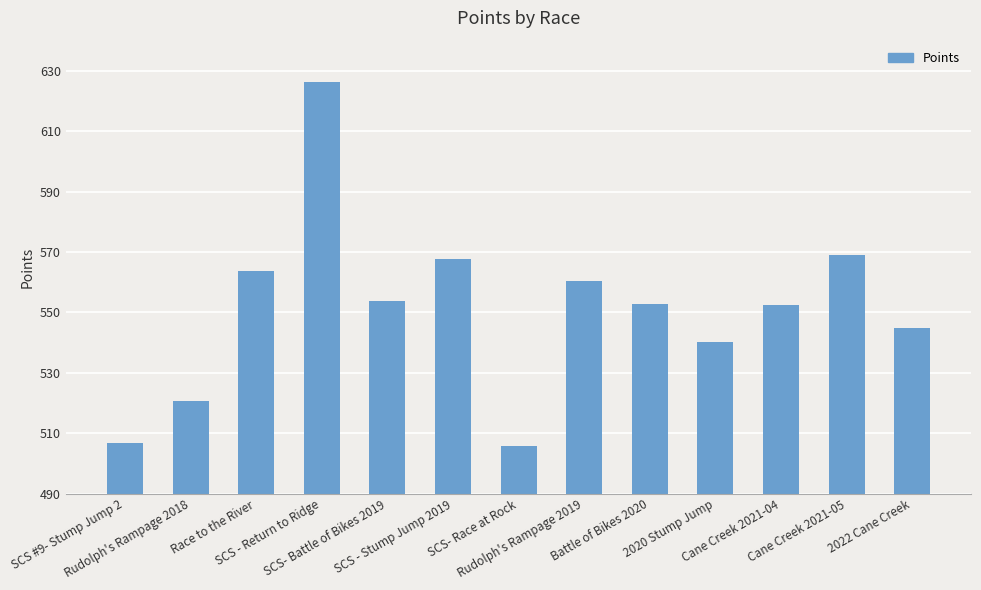

What is the difference between the maximum and minimum values?

120.3